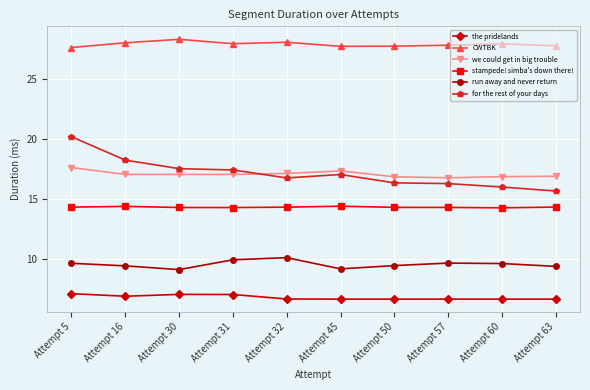

True or false: we could get in big trouble and run away and never return intersect in this chart.

False